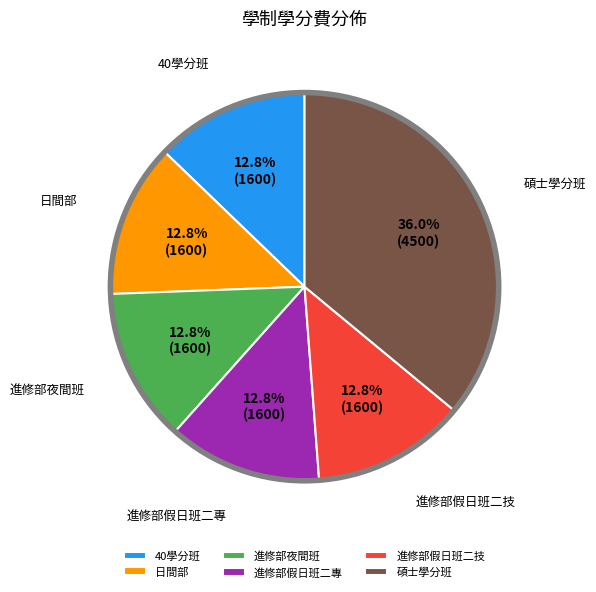

What percentage is the 進修部夜間班 slice, to the nearest percent?

13%